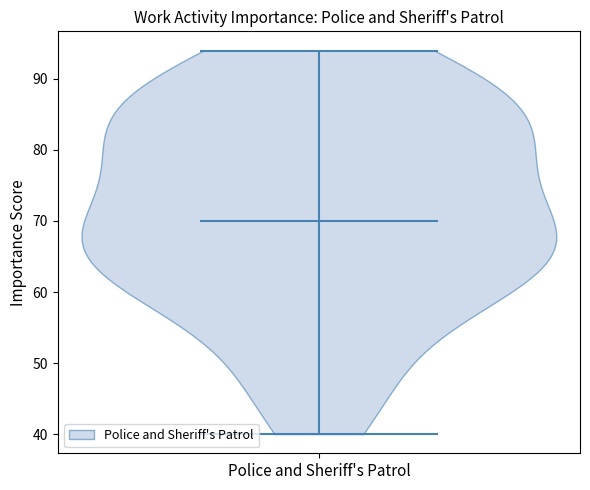

What is the highest point the violin for Police and Sheriff's Patrol reaches on the y-axis? The values are not printed on the chart, so give them approximately, as read against the axis.

94